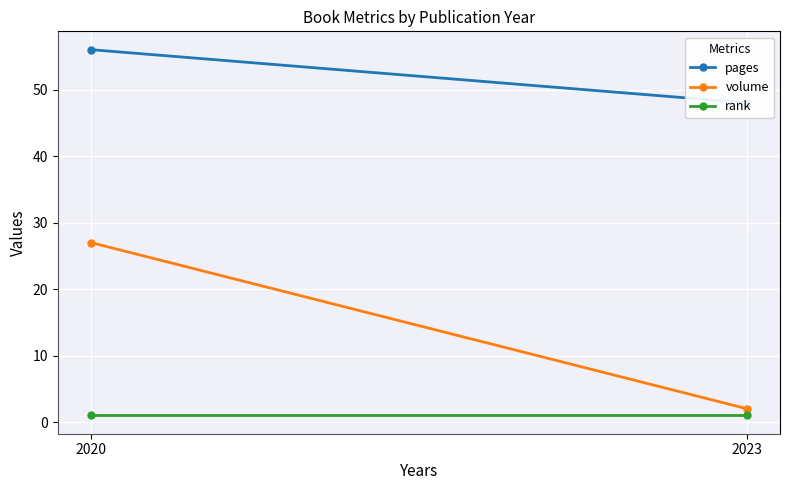

At which label is volume closest to 14?

2023